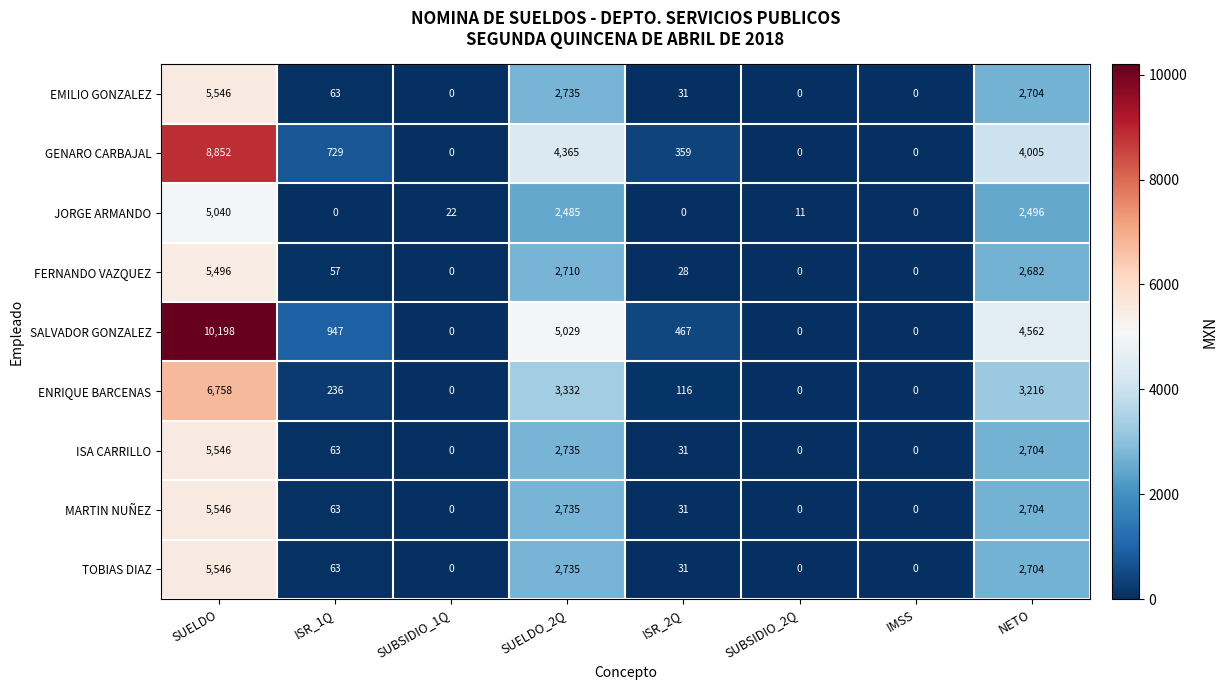

Which category has the highest value in the FERNANDO VAZQUEZ series?

SUELDO